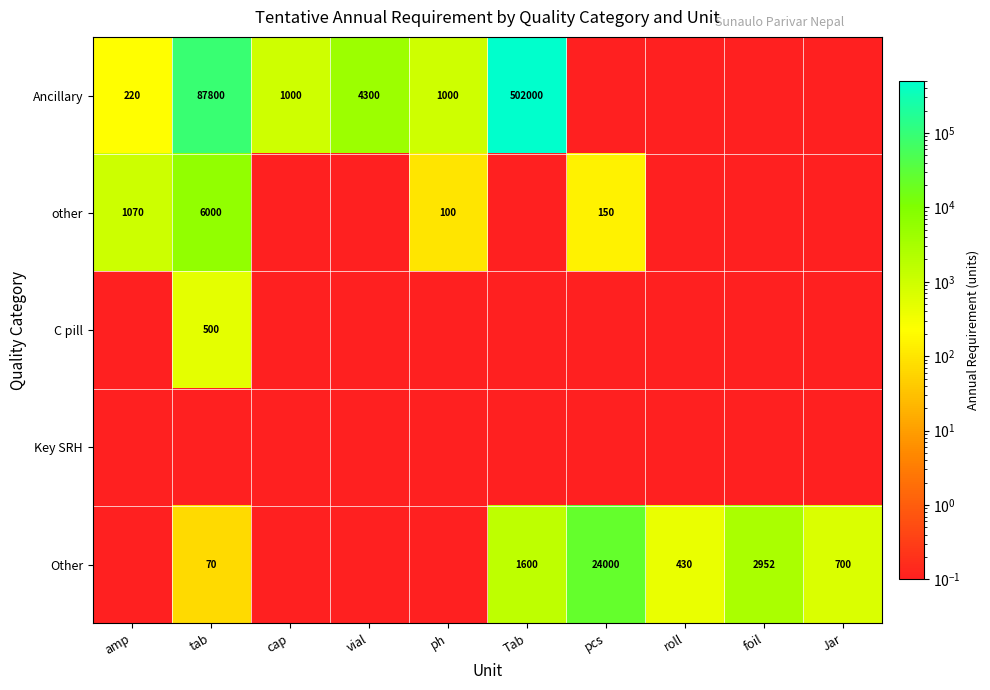

True or false: Ancillary has a value of 396.0 at amp.

False